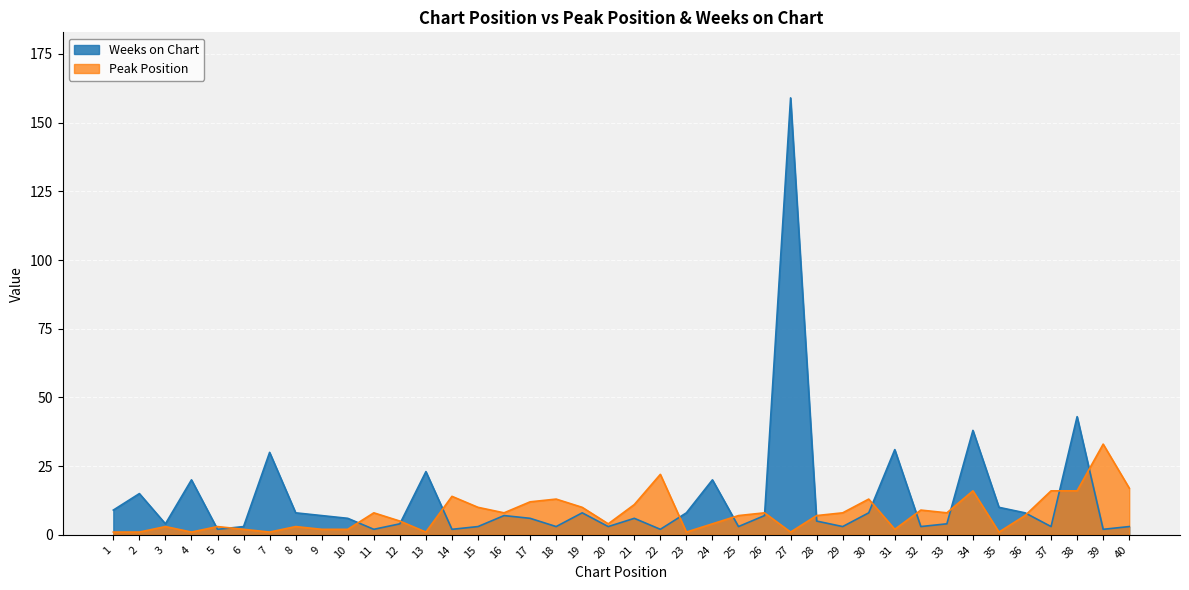

At how many categories does at least one series exceed 113?

1